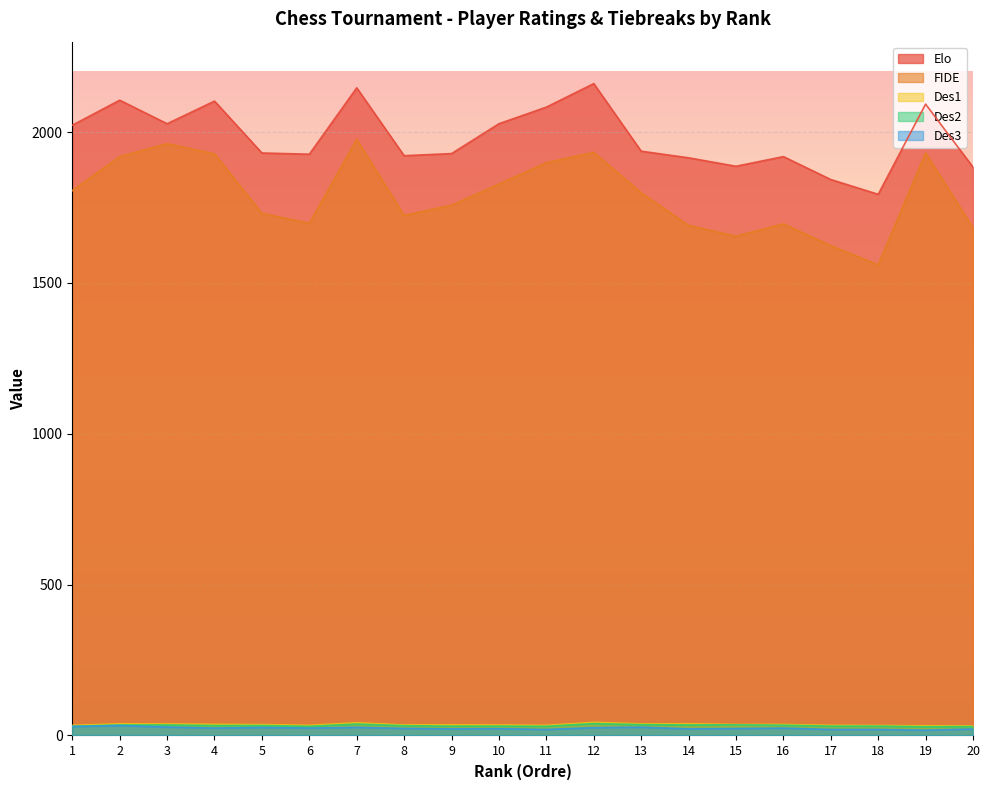

What is the sum of the FIDE values at 9 and 1?

3564.0